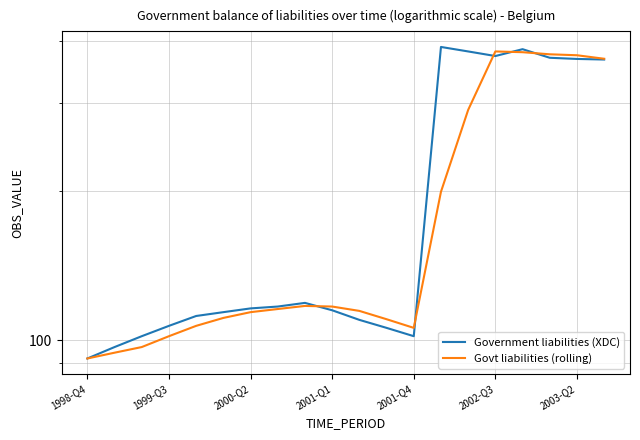

Reading left to right, list all the values displayed in this chart.

Government liabilities (XDC): 92.0	97.0	102.0	107.0	112.0	114.0	116.0	117.0	119.0	115.0	110.0	106.0	102.0	389.0	381.0	373.0	385.0	370.0	368.0	367.0
Govt liabilities (rolling): 92.0	94.5	97.0	102.0	107.0	111.0	114.0	115.7	117.3	117.0	114.7	110.3	106.0	199.0	290.7	381.0	379.7	376.0	374.3	368.3